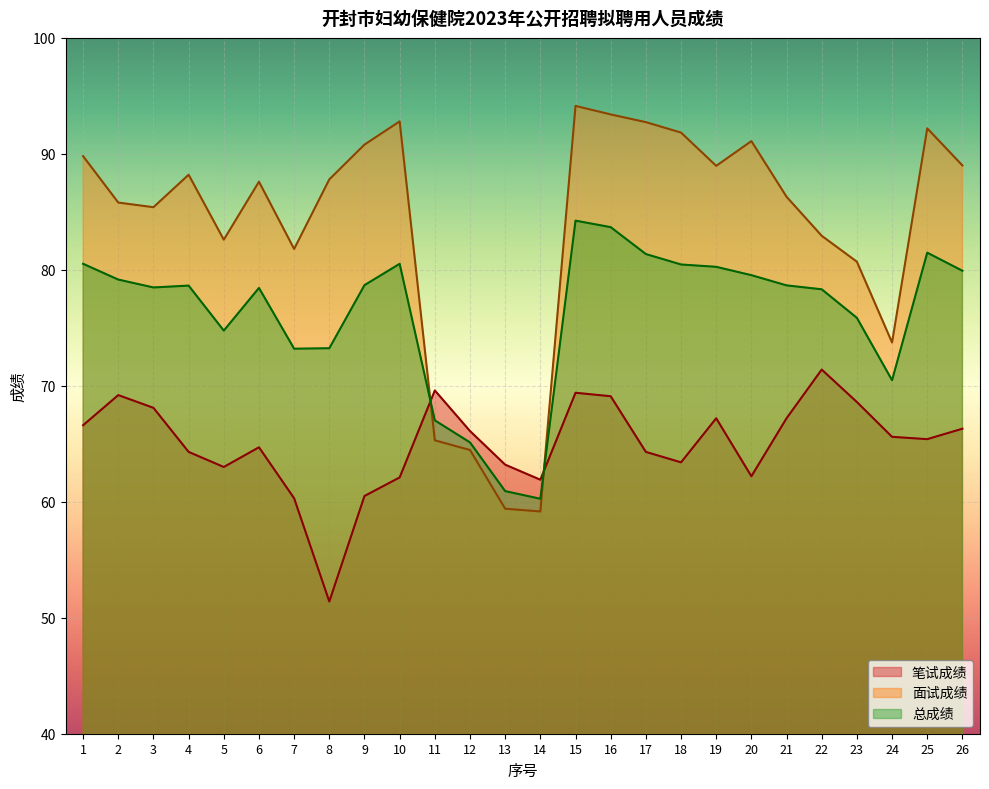

Which series has the widest spread of values?

面试成绩